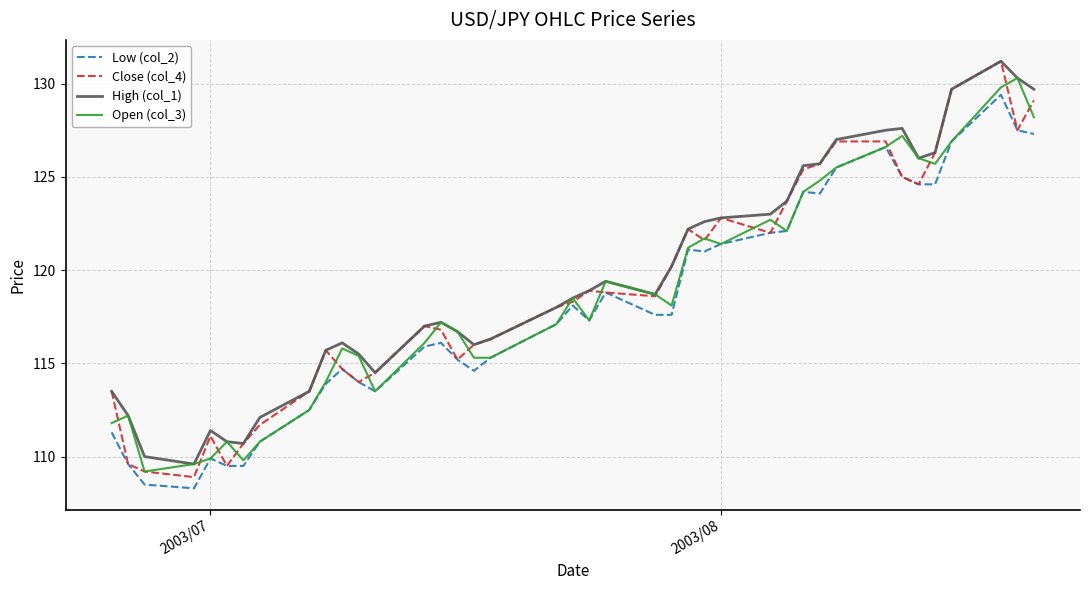

What is the minimum value for Close (col_4)?

108.9